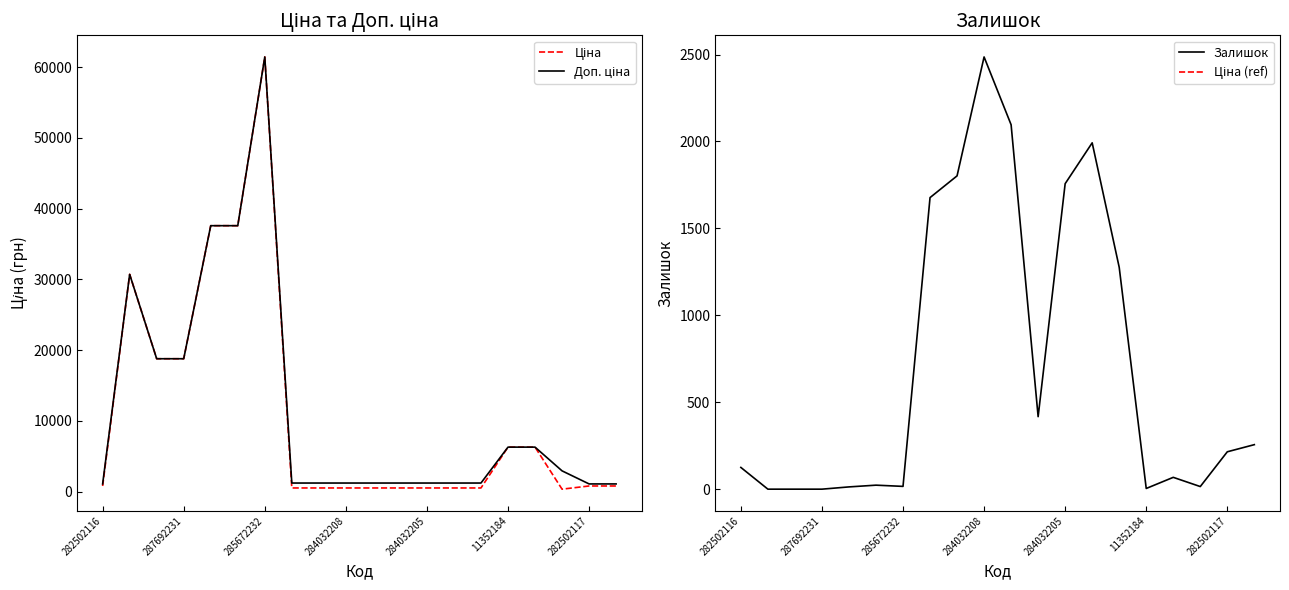

How many positive values does the Залишок series have?

17